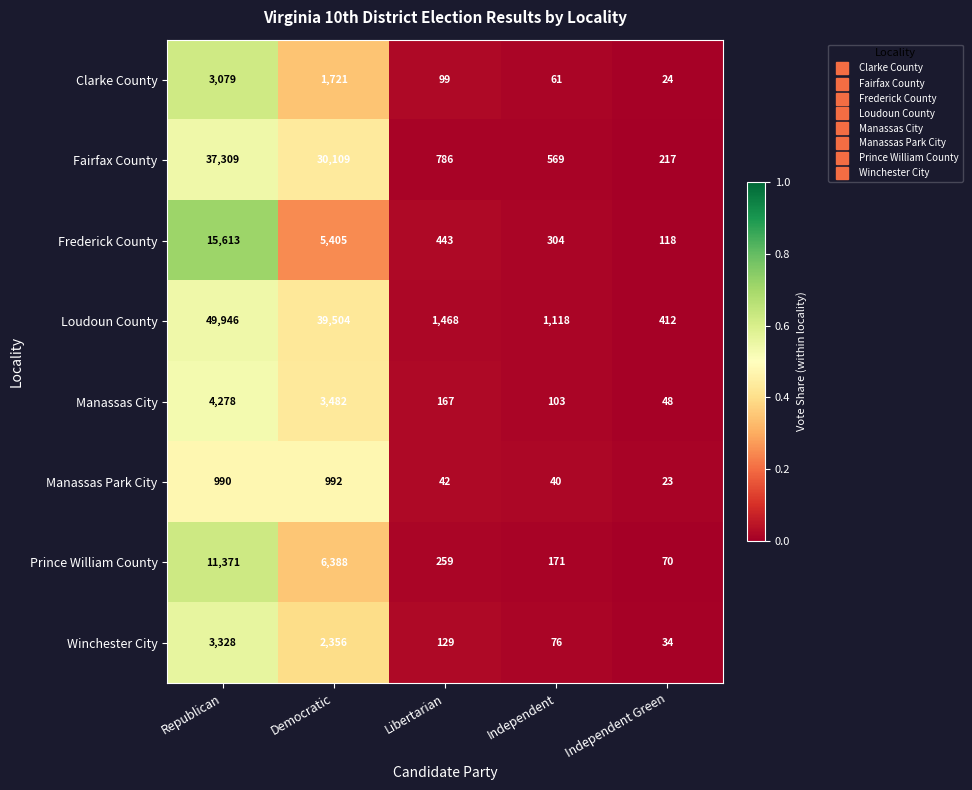

At which category does the chart reach its minimum across all series?

Independent Green